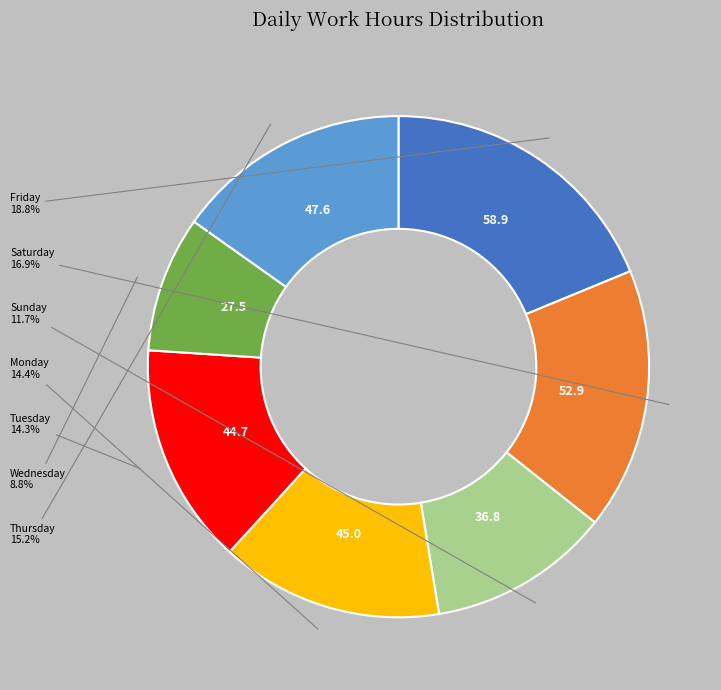

Is there any slice that represents more than half of the pie?

No